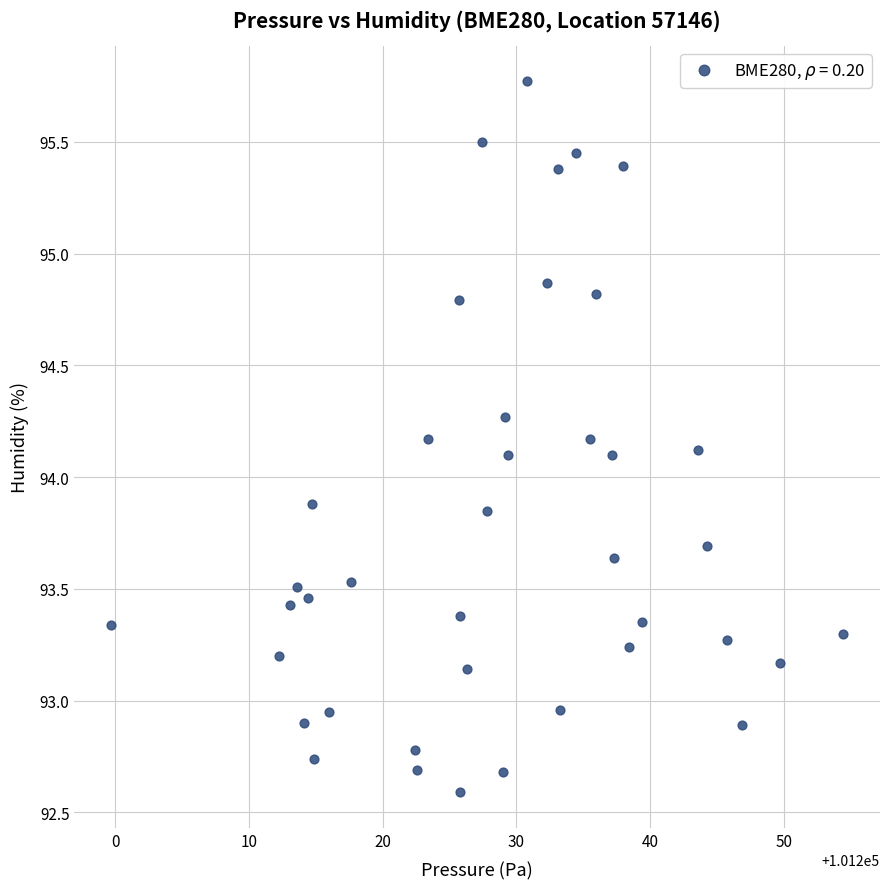

What is the range of X values (max minus min)?

54.8